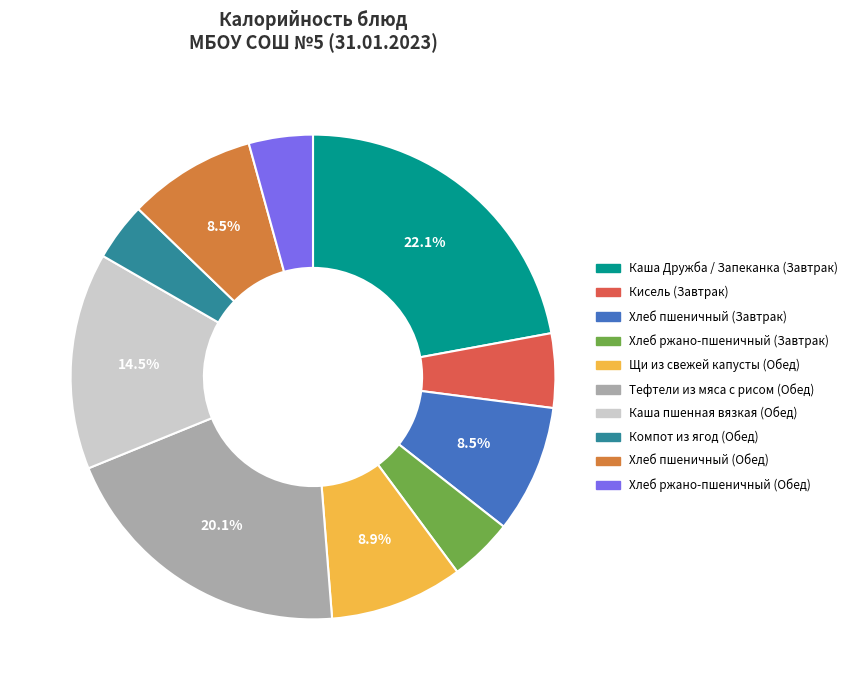

What is the ratio of the value at Каша Дружба / Запеканка (Завтрак) to the value at Компот из ягод (Обед)?

5.7